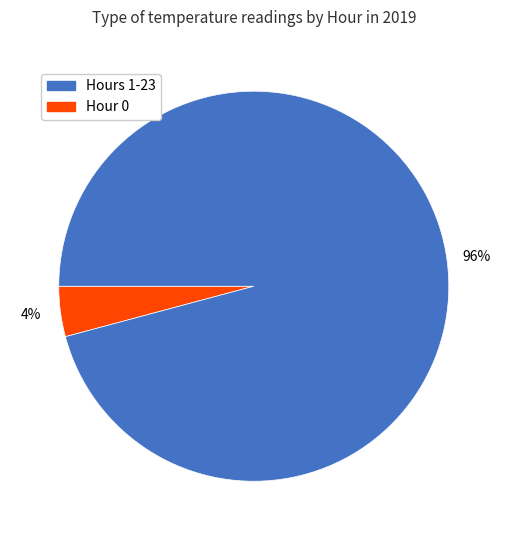

Is there any slice that represents more than half of the pie?

Yes